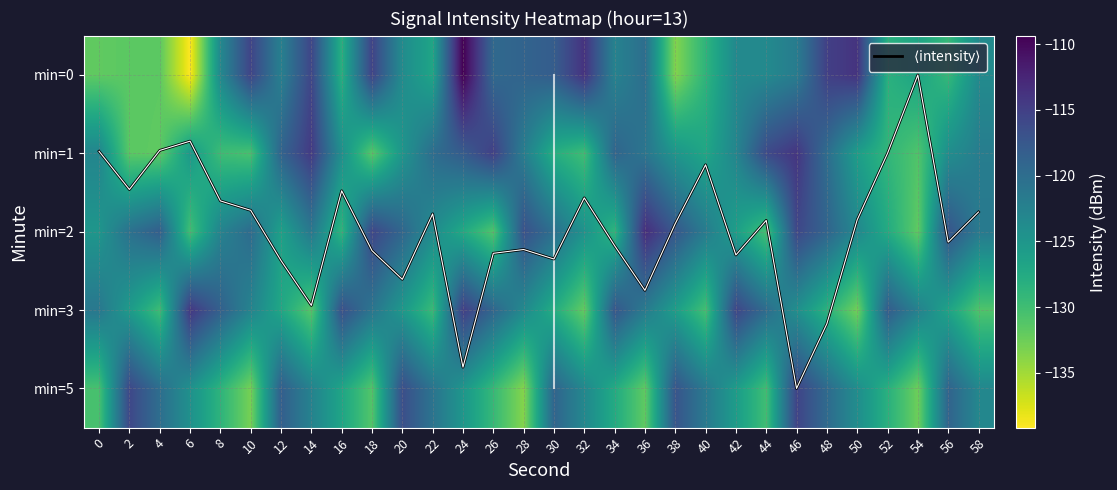

What value does the $\langle$intensity$\rangle$ series have at 20?

2.6